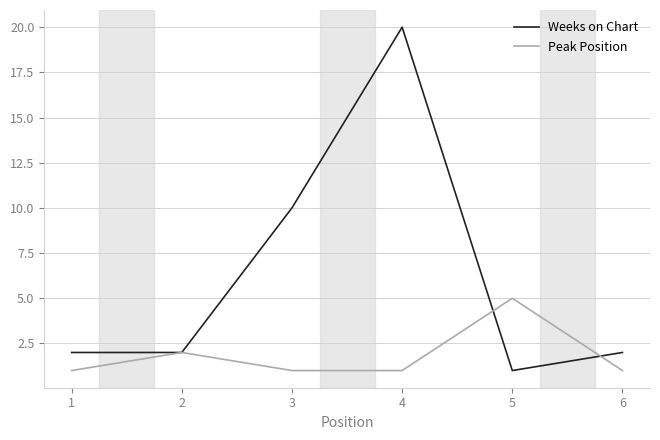

Which series has the largest total across all categories?

Weeks on Chart